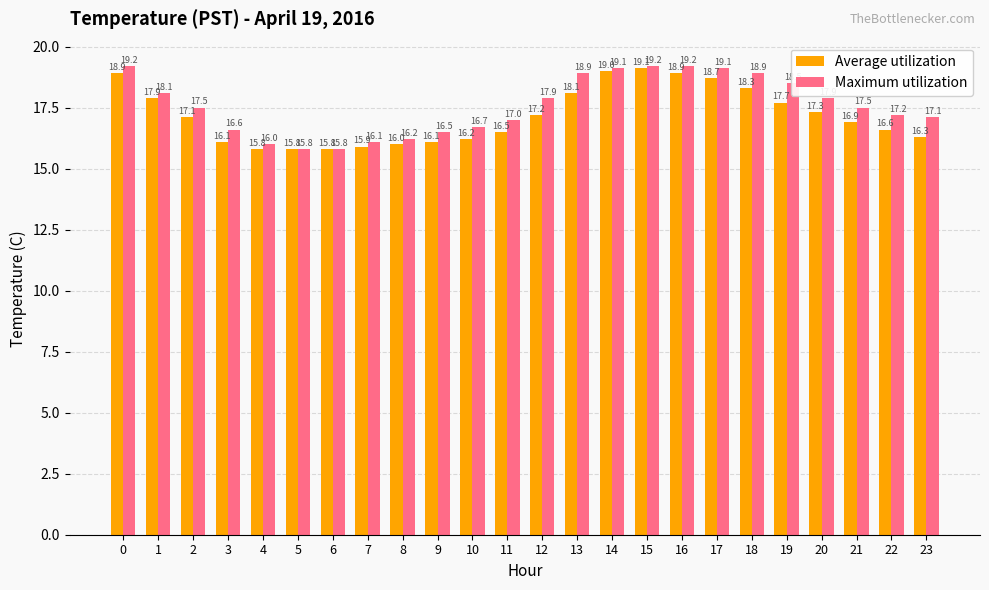

Count the number of data series in this chart.

2